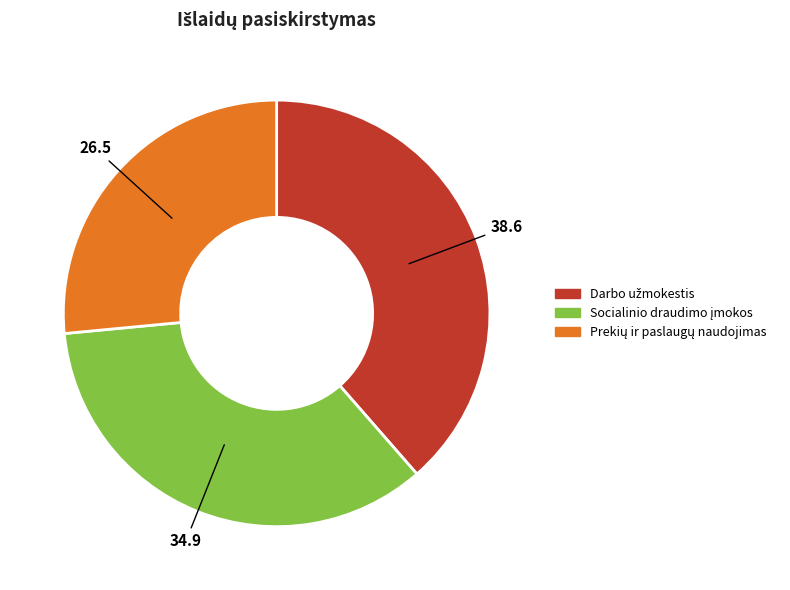

Does any single category account for the majority?

No